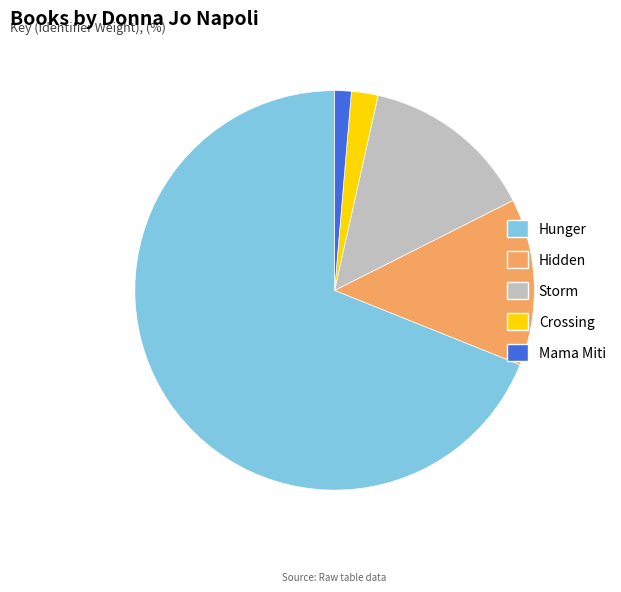

Combined, do Crossing and Mama Miti account for over 50%?

No